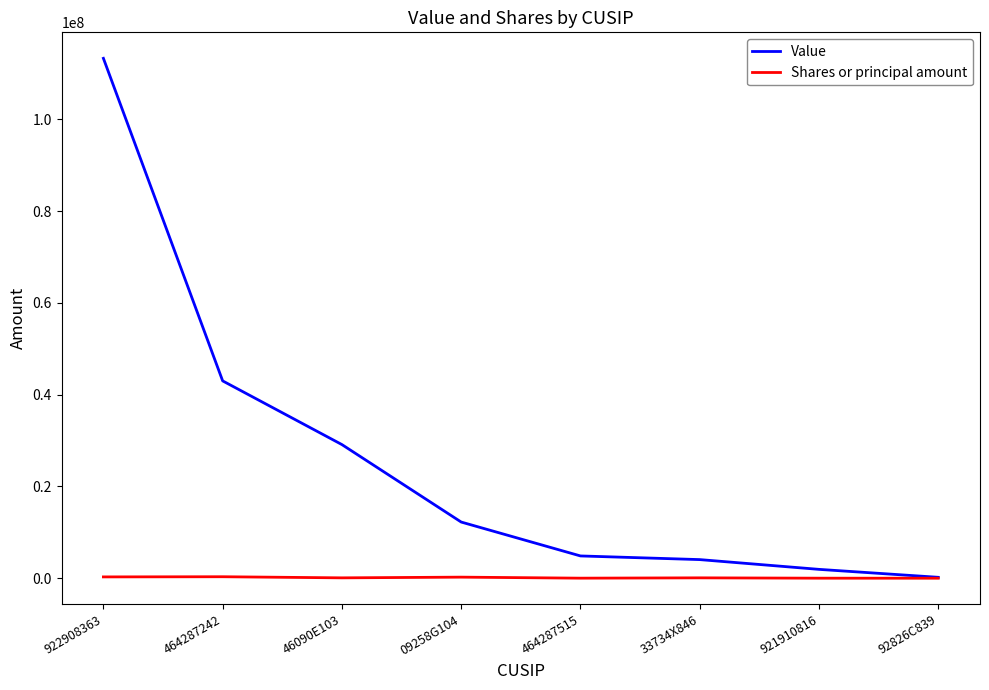

Between 464287242 and 464287515, which series saw the biggest shift?

Value